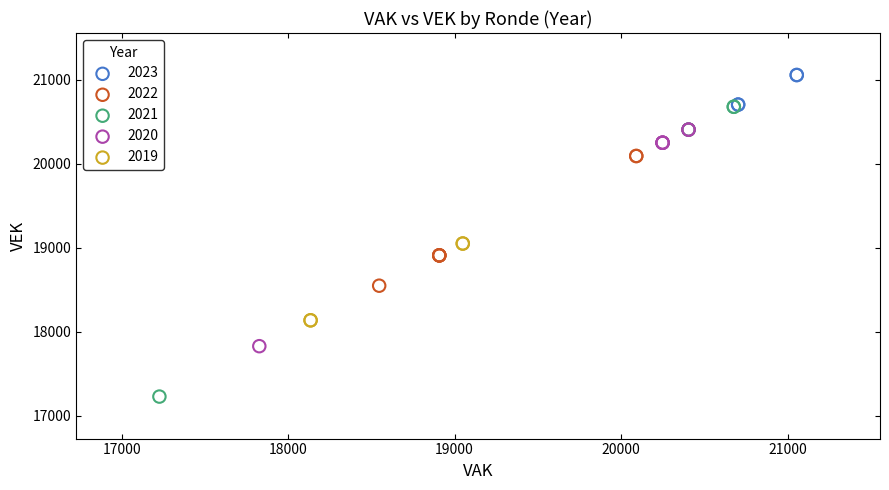

Which series contains the highest Y value?

2023